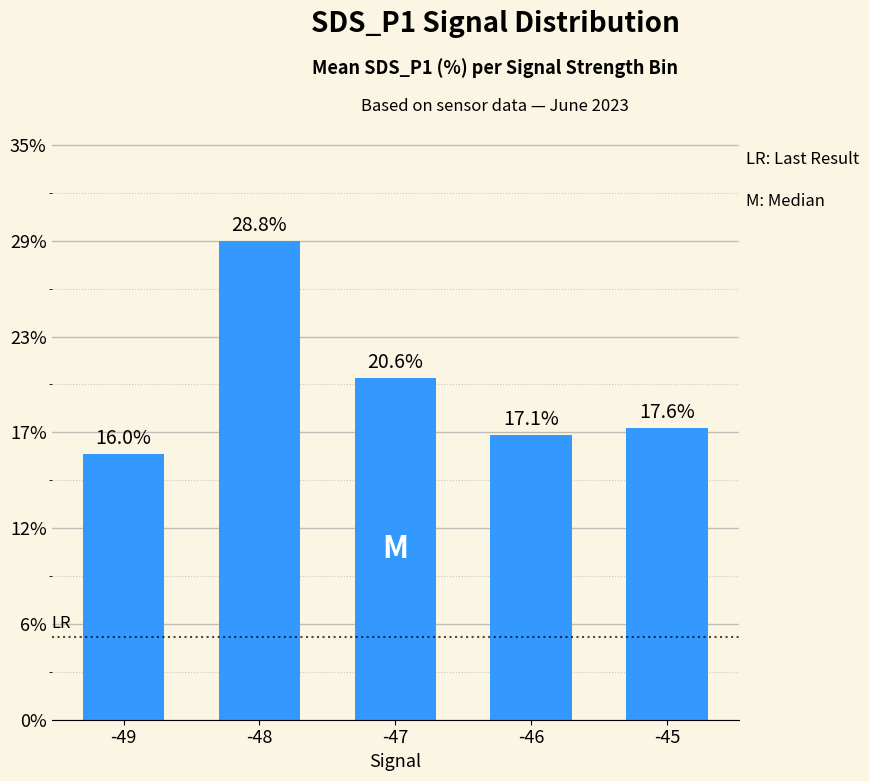

What is the minimum value shown in the chart?

16.0